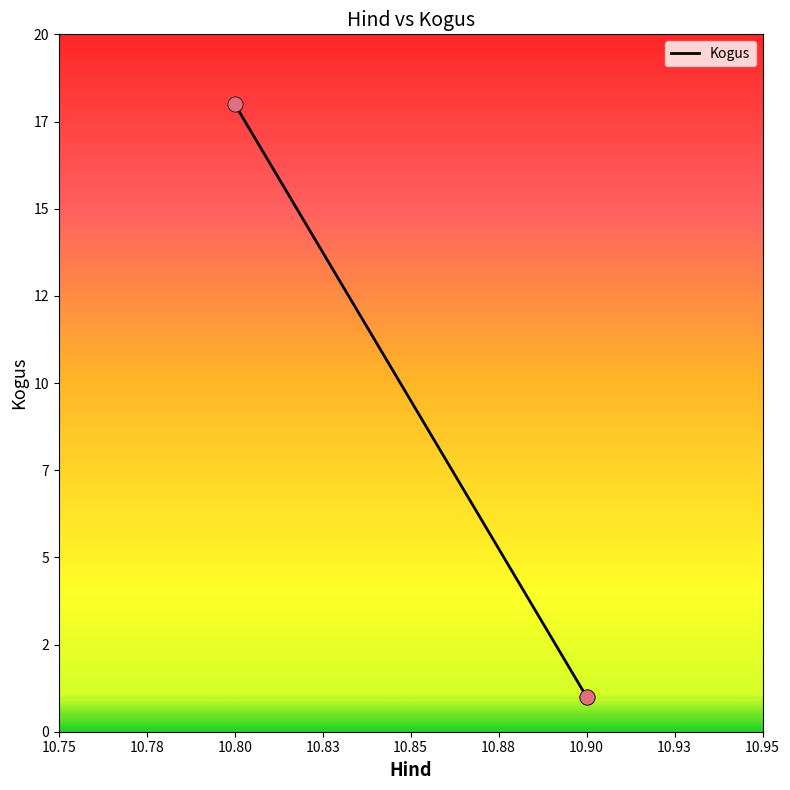

What is the change in value from 10.8 to 10.9?

-17